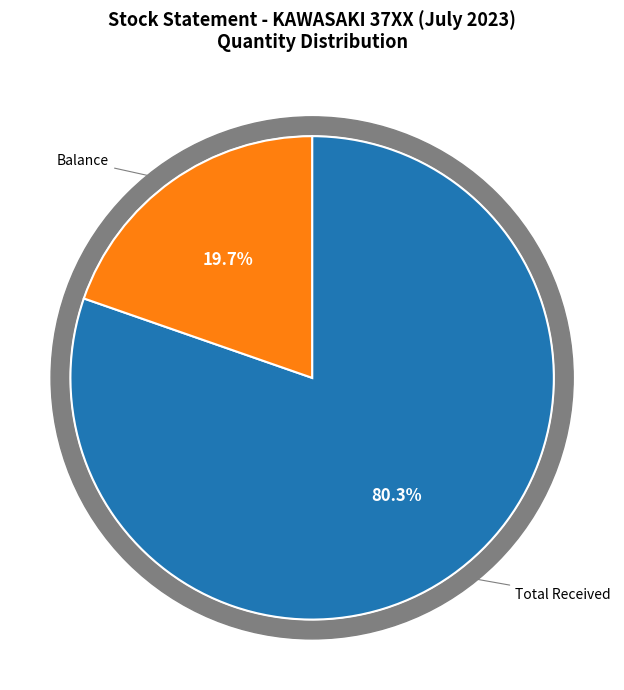

What is the ratio of the value at Balance to the value at Total Received?

0.2